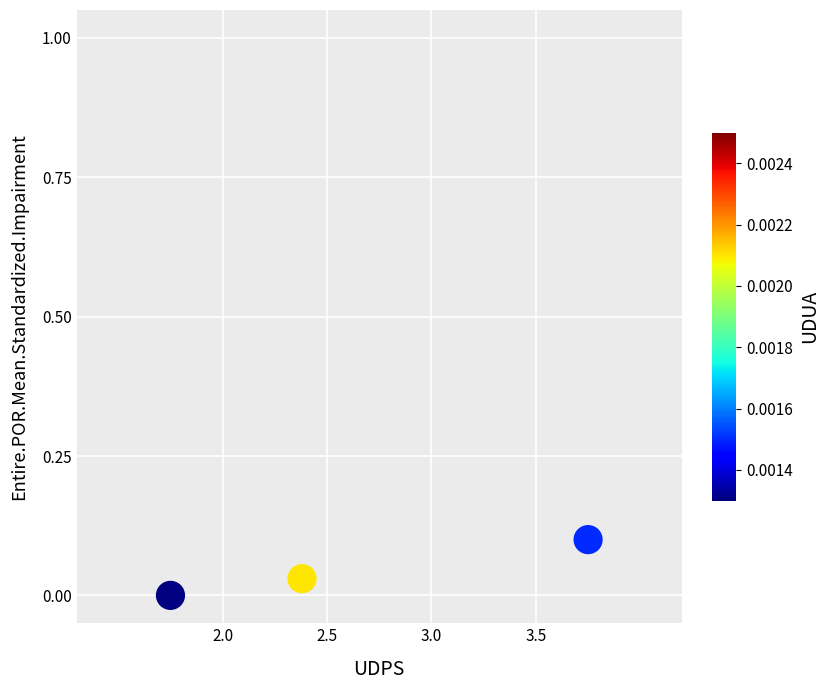

What is the range of X values (max minus min)?

2.0